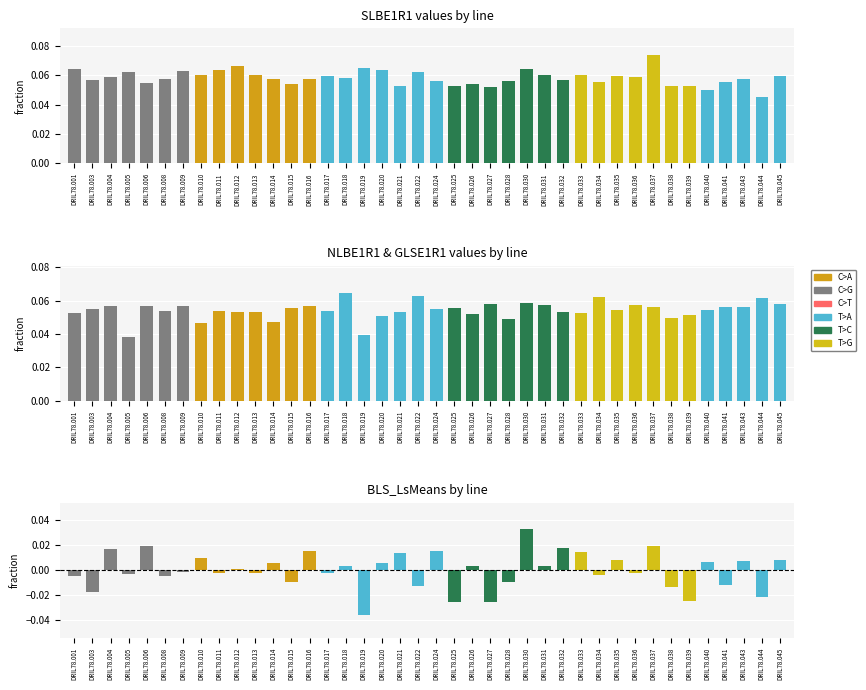

List the labels in order of NLBE1R1 value, smallest first.

DRIL78.005, DRIL78.019, DRIL78.010, DRIL78.014, DRIL78.028, DRIL78.038, DRIL78.020, DRIL78.039, DRIL78.026, DRIL78.001, DRIL78.033, DRIL78.032, DRIL78.012, DRIL78.021, DRIL78.013, DRIL78.011, DRIL78.017, DRIL78.008, DRIL78.040, DRIL78.035, DRIL78.003, DRIL78.024, DRIL78.025, DRIL78.015, DRIL78.041, DRIL78.037, DRIL78.043, DRIL78.016, DRIL78.004, DRIL78.009, DRIL78.006, DRIL78.036, DRIL78.031, DRIL78.045, DRIL78.027, DRIL78.030, DRIL78.044, DRIL78.034, DRIL78.022, DRIL78.018